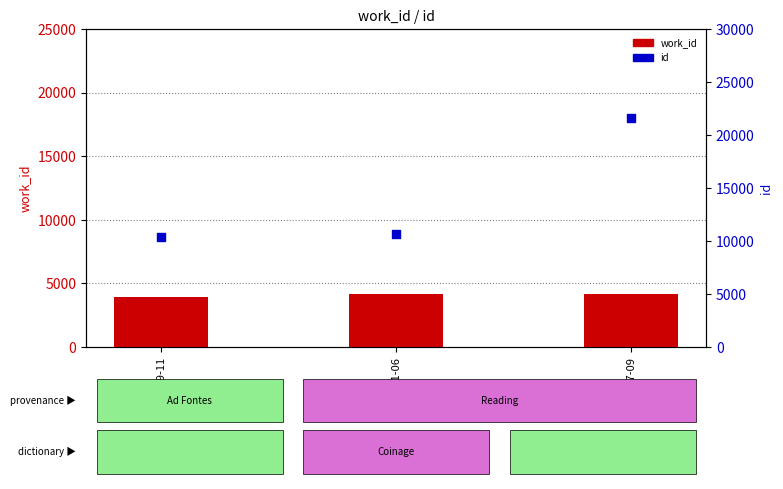

At which category is the sum across all series the highest?

2013-07-09